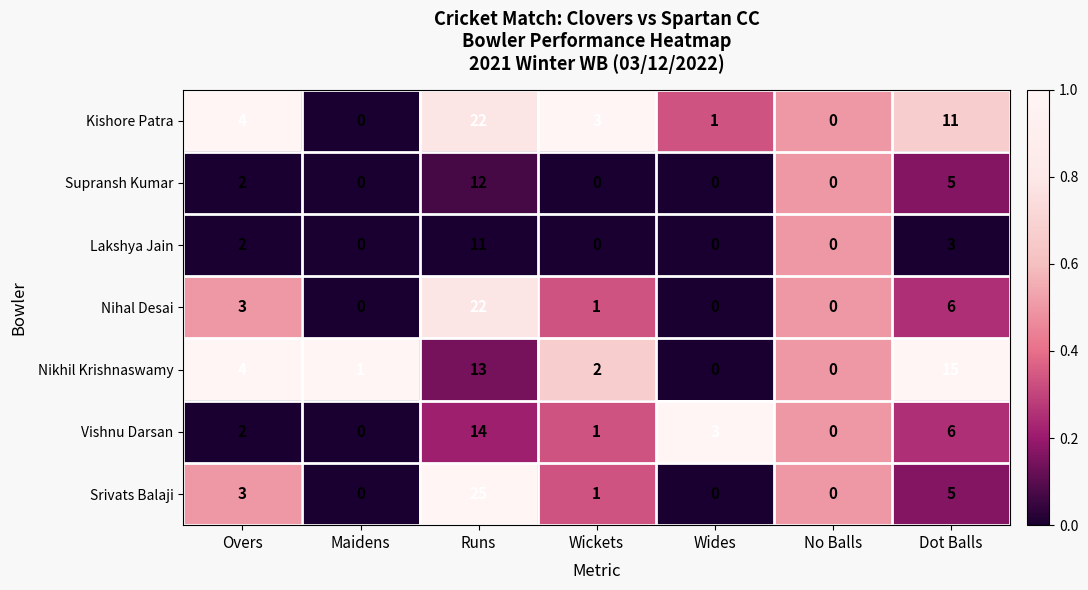

How many Supransh Kumar values are between 0 and 5?

6